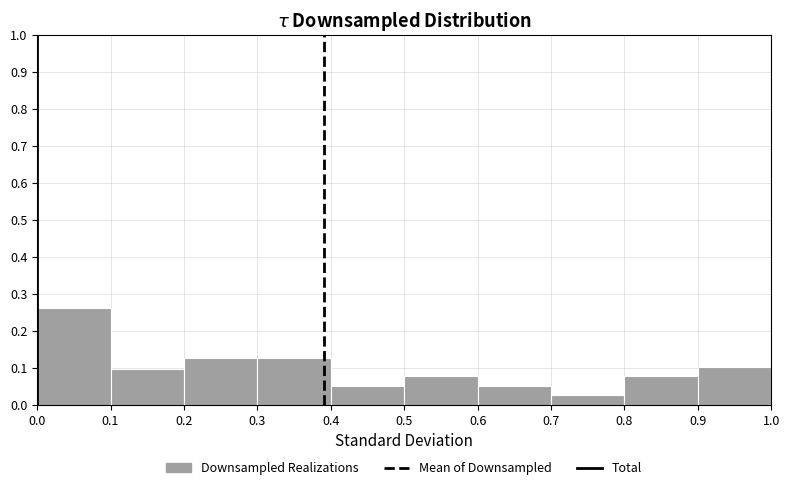

Reading left to right, transcribe this chart: for each bar, give the range it covers on the x-axis and its height. The values are not printed on the chart, so give them approximately, as read against the axis.

0.0 to 0.1: 0.26
0.1 to 0.2: 0.10
0.2 to 0.3: 0.13
0.3 to 0.4: 0.13
0.4 to 0.5: 0.05
0.5 to 0.6: 0.08
0.6 to 0.7: 0.05
0.7 to 0.8: 0.03
0.8 to 0.9: 0.08
0.9 to 1.0: 0.10